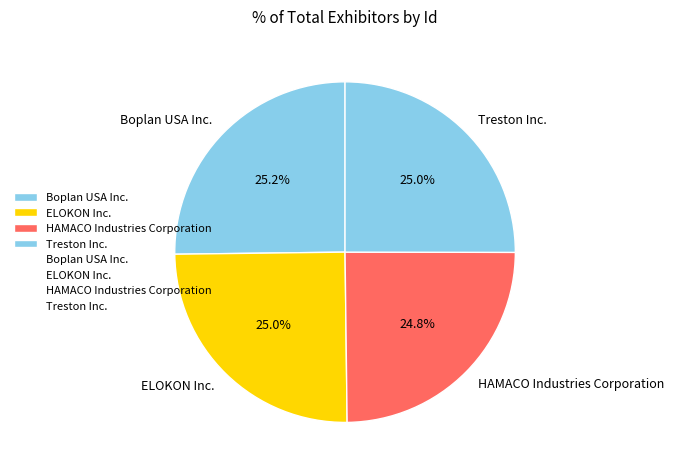

What is the total percentage of HAMACO Industries Corporation and Treston Inc.?

49.8%